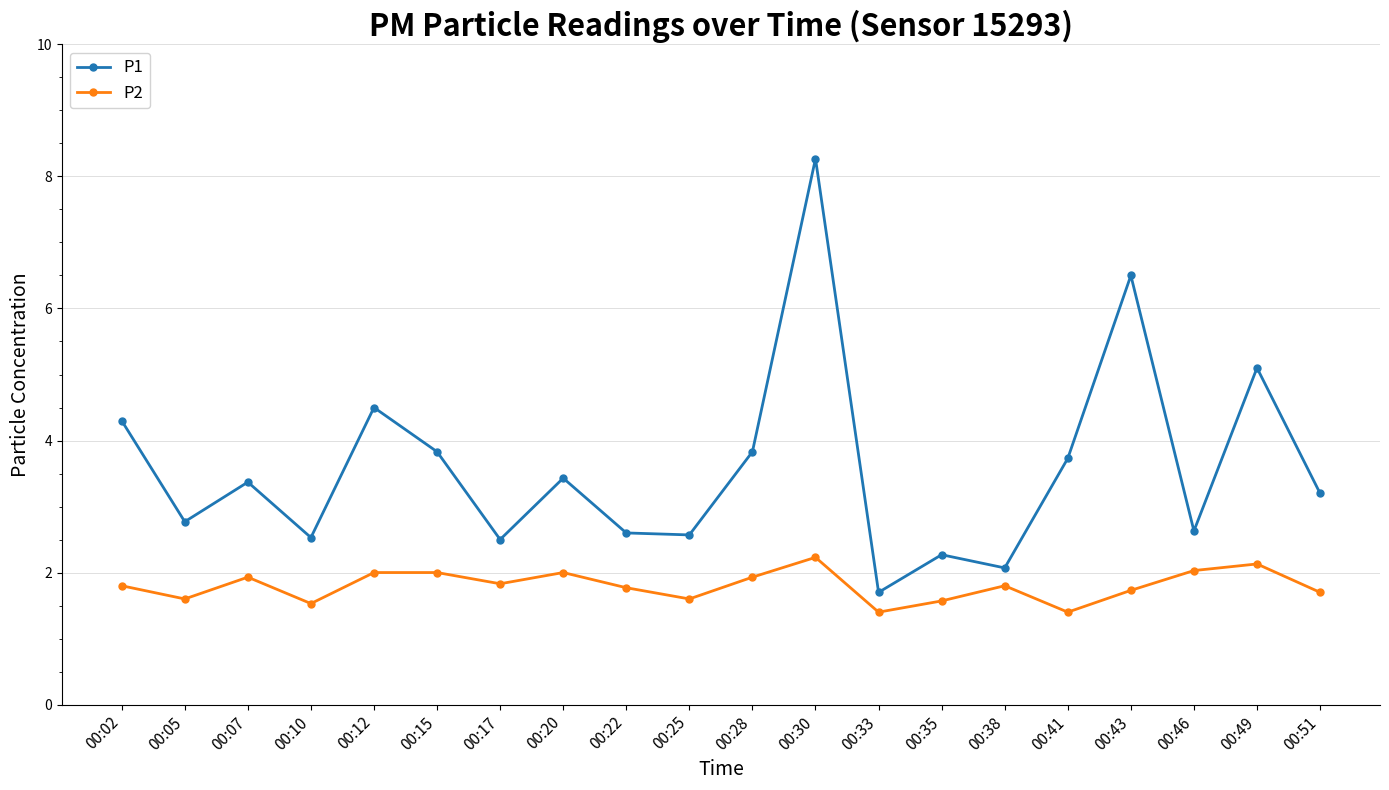

Which category has the lowest value in the P1 series?

00:33